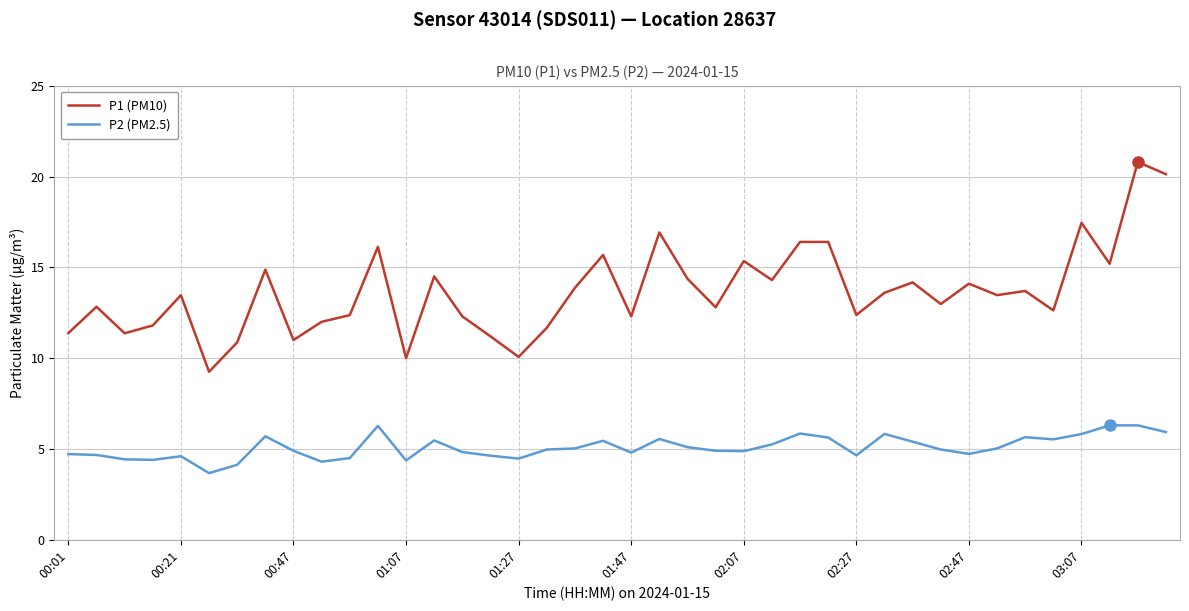

What is the difference between the maximum and minimum values in the P2 (PM2.5) series?

2.6